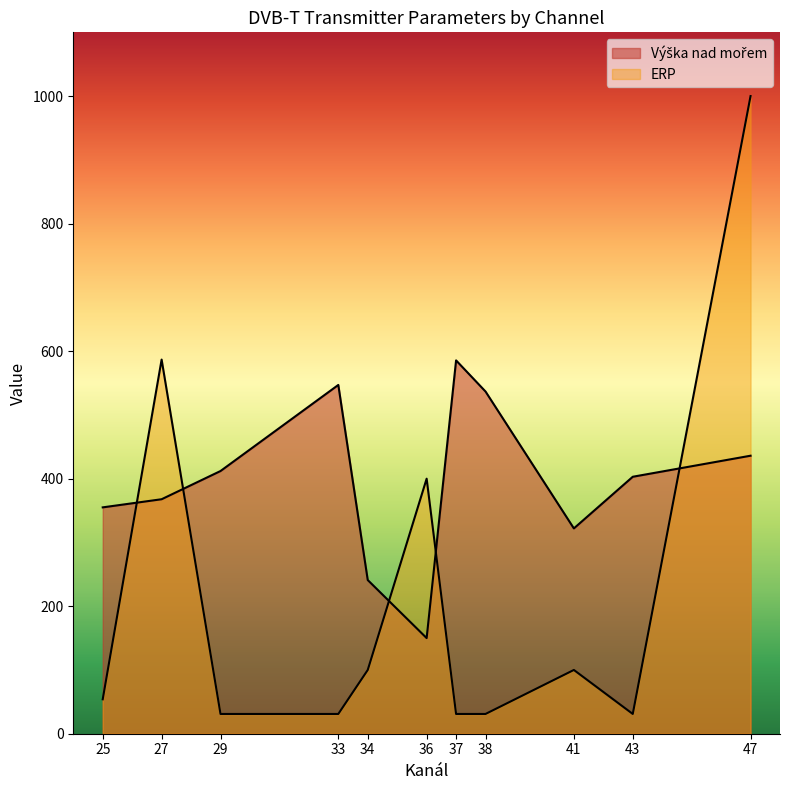

List the series in order of their peak value, lowest first.

Výška nad mořem, ERP